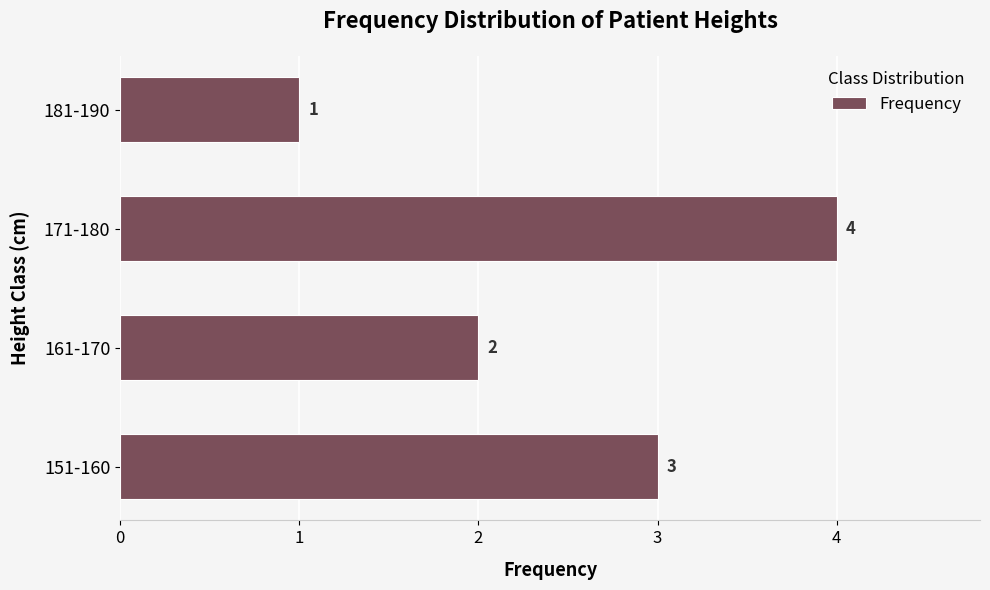

Reading bottom to top, what are all the values shown in this chart?

151-160=3	161-170=2	171-180=4	181-190=1